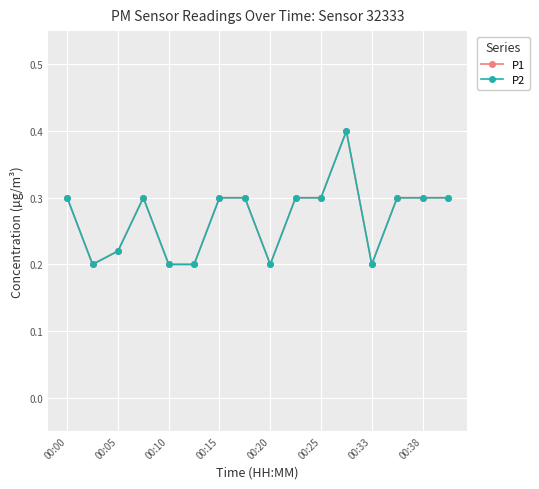

Rank the categories by P1 value from highest to lowest.

11, 00:00, 00:15, 00:33, 00:38, 9, 10, 13, 14, 15, 00:10, 00:05, 00:20, 00:25, 8, 12